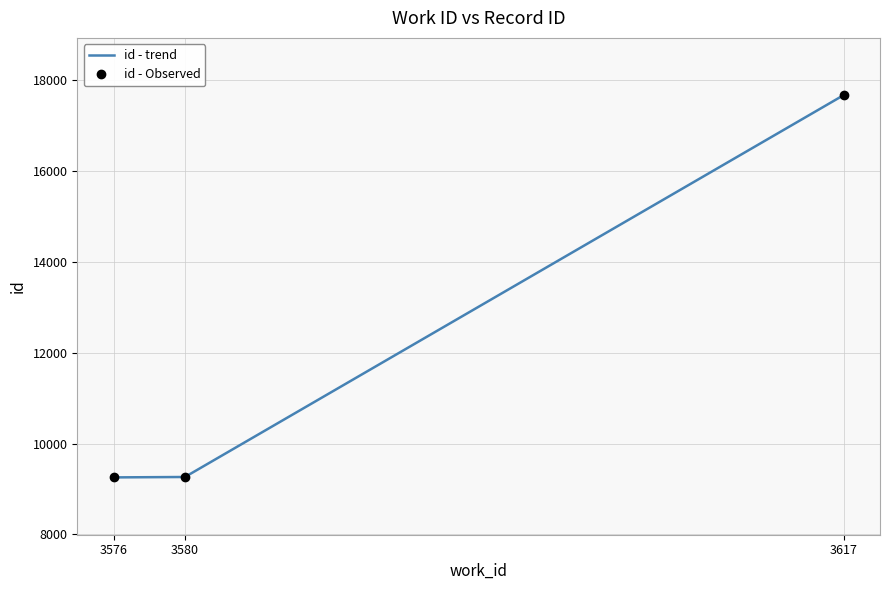

What is the difference between the maximum and minimum values in the id - trend series?

8412